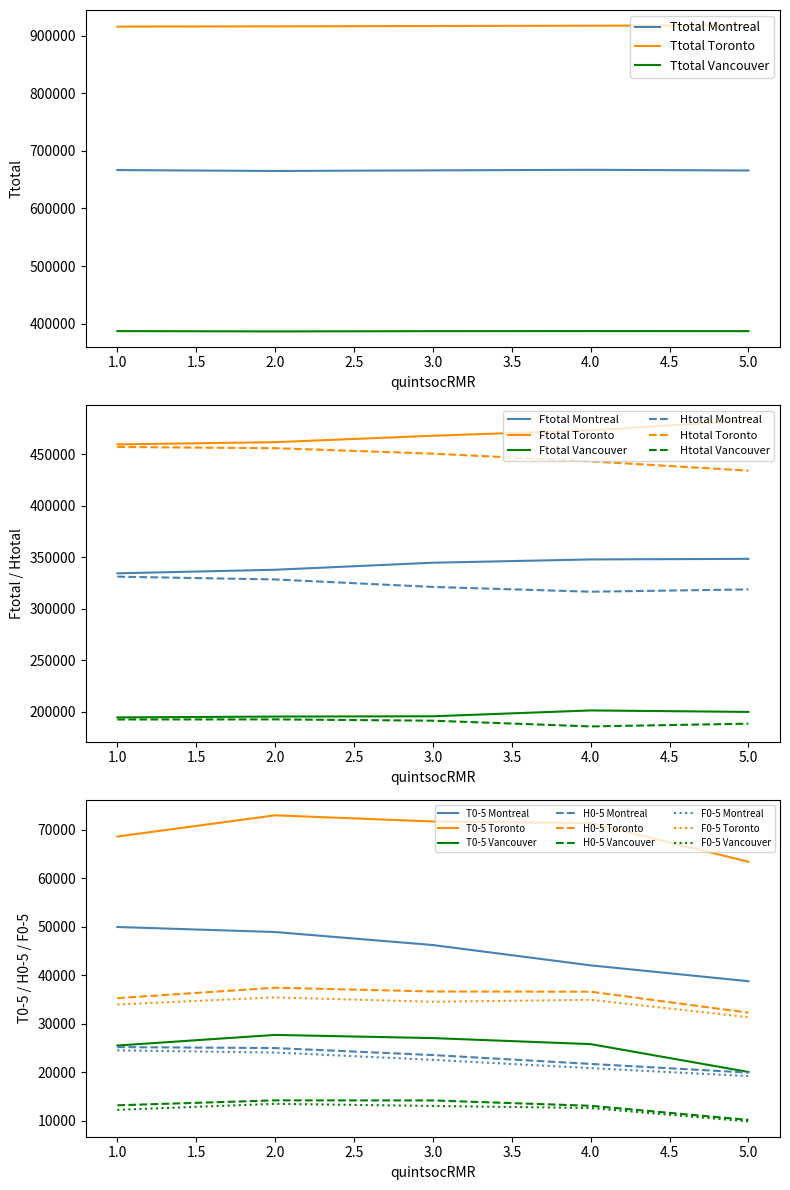

What is the difference between the highest and lowest values at 2?

641050